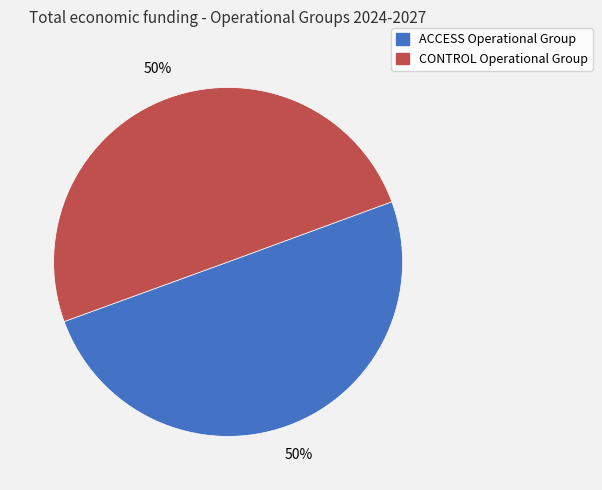

Combined, do ACCESS Operational Group and CONTROL Operational Group account for over 50%?

Yes